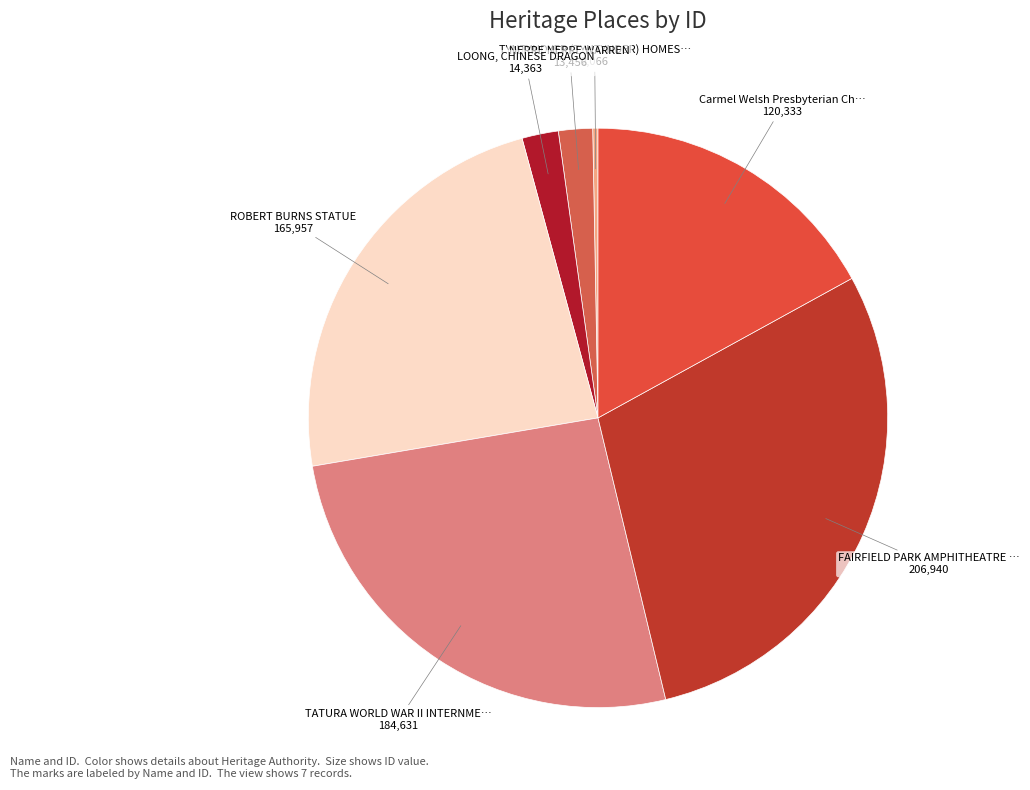

Do TYNTYNDYER (TYNTYNDER) HOMES… and NERRE NERRE WARREN together represent more than half of the pie?

No